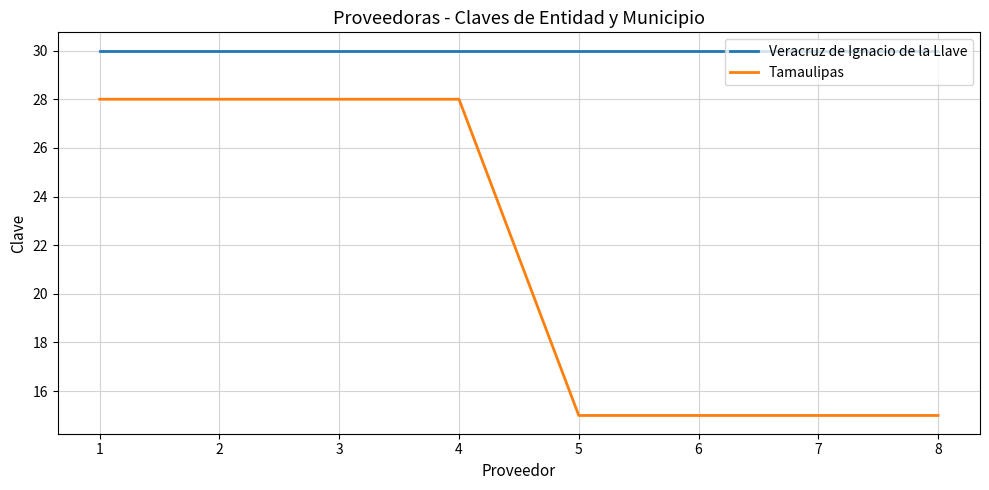

True or false: Veracruz de Ignacio de la Llave has a value of 7 at 5.

False